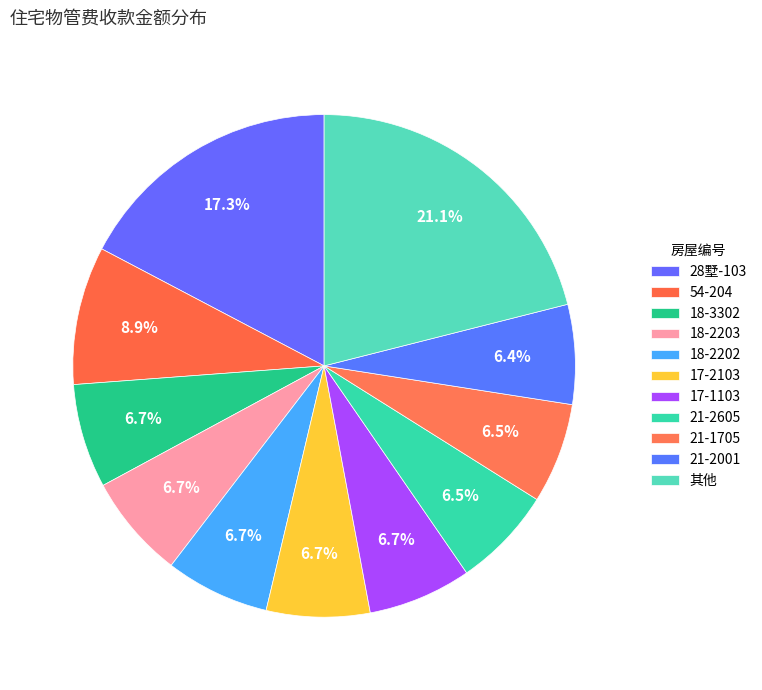

What percentage is the 54-204 slice, to the nearest percent?

9%